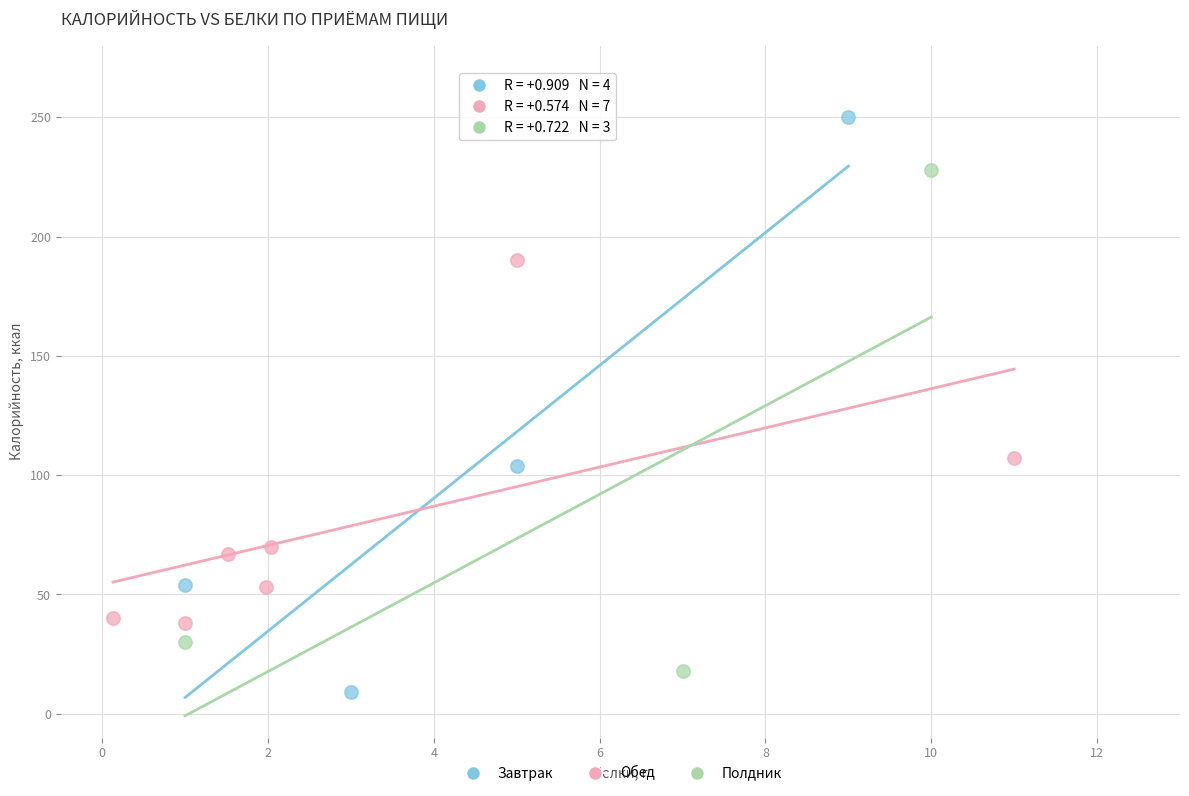

Which series contains the highest Y value?

Завтрак